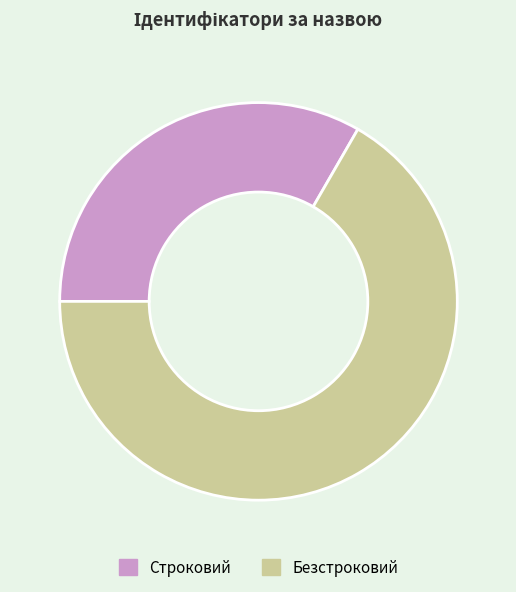

Which category accounts for the majority?

Безстроковий